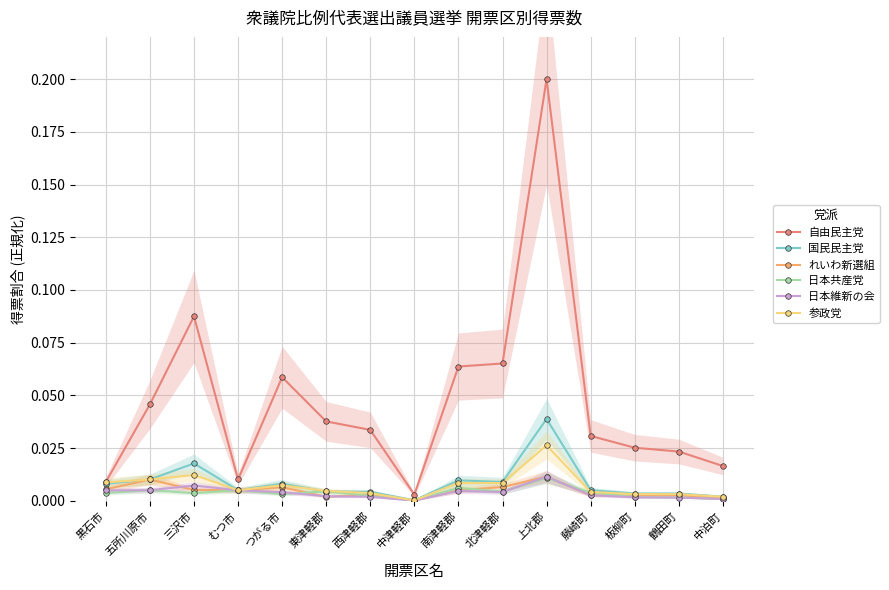

The 日本維新の会 series shows 0.0 at 南津軽郡. True or false?

True